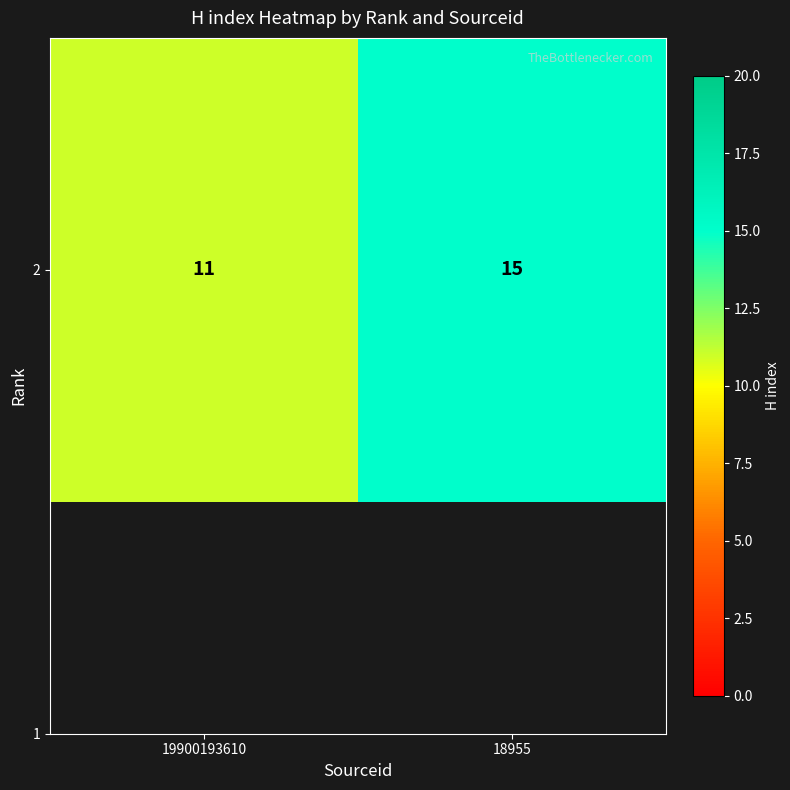

What is the change in value from 19900193610 to 18955?

+4